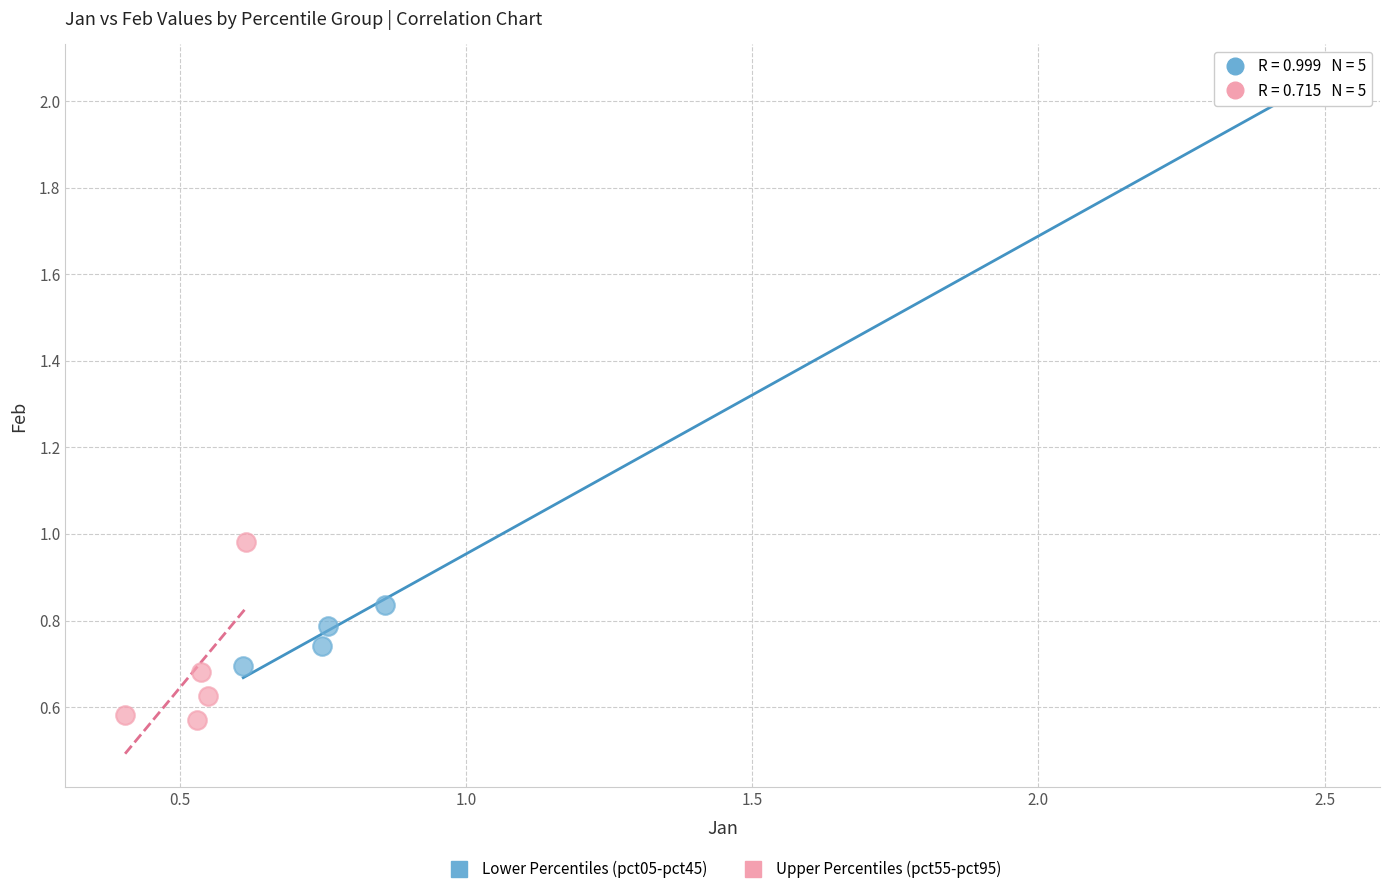

What are all the series names shown in the legend?

Lower Percentiles (pct05-pct45), Upper Percentiles (pct55-pct95)